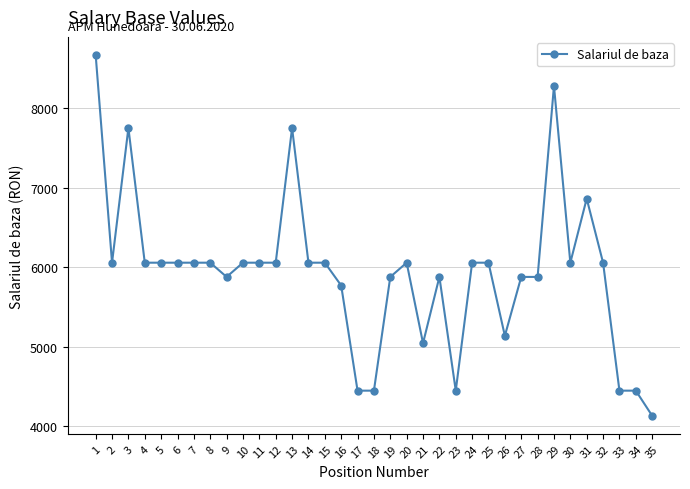

What is the approximate value at 8?

6057